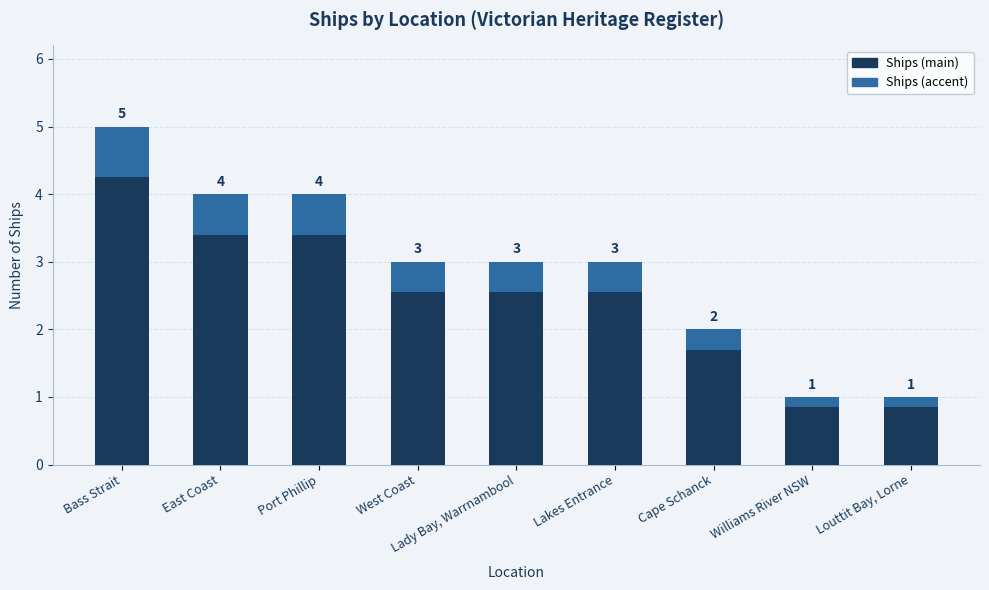

List the labels in order of value, largest first.

Bass Strait, East Coast, Port Phillip, West Coast, Lady Bay, Warrnambool, Lakes Entrance, Cape Schanck, Williams River NSW, Louttit Bay, Lorne